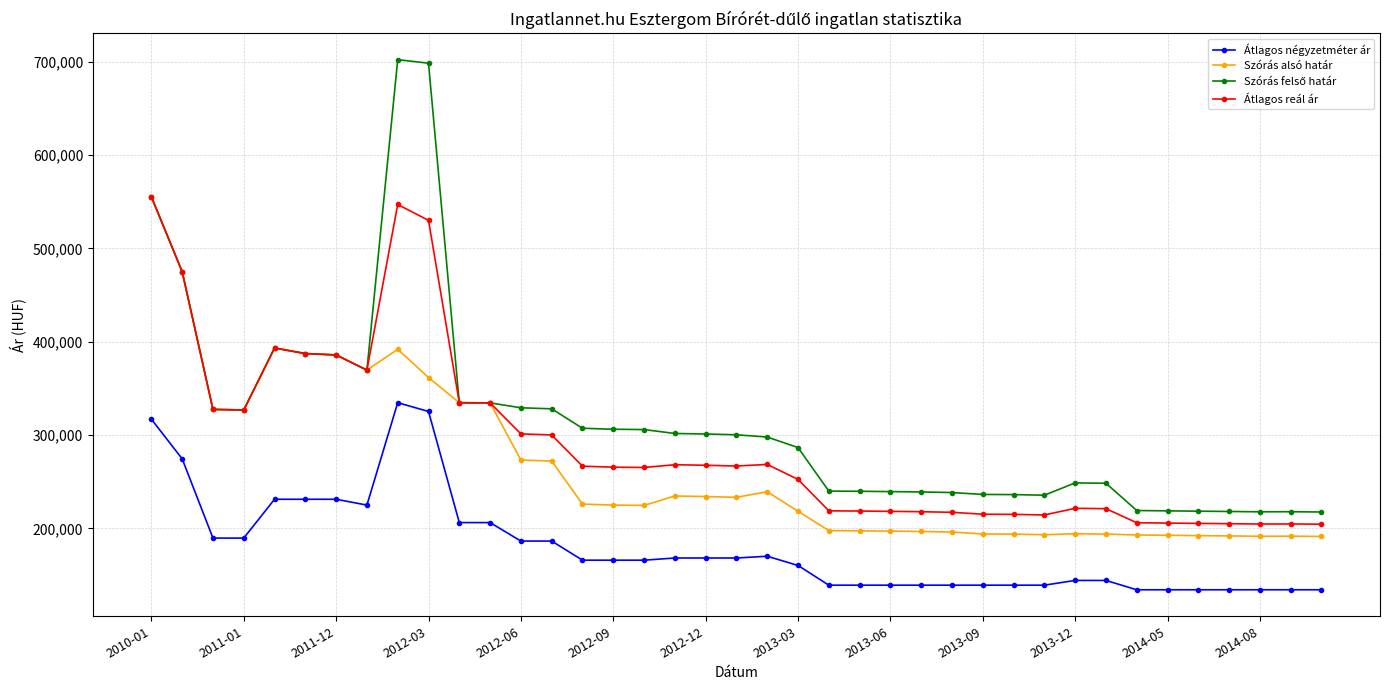

What is the sum of all Szórás alsó határ values?

10324162